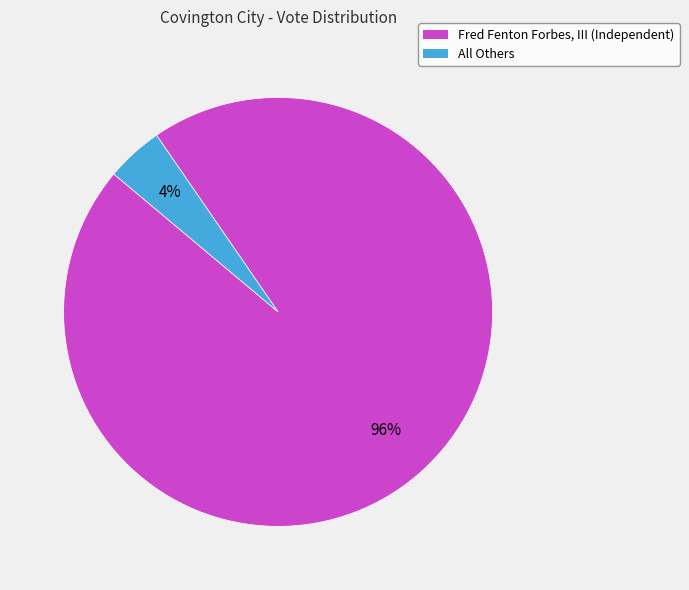

Which category has the biggest portion of the pie?

Fred Fenton Forbes, III (Independent)